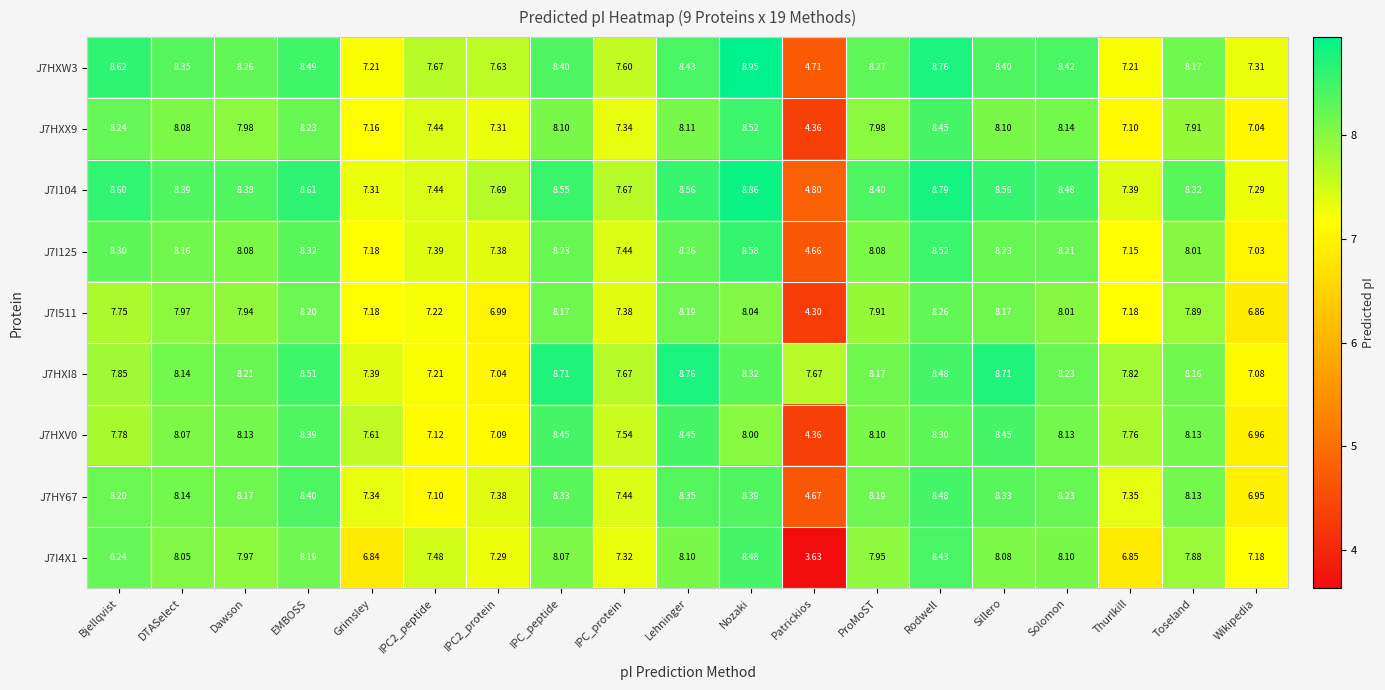

Which category has the highest value in the J7HY67 series?

Rodwell